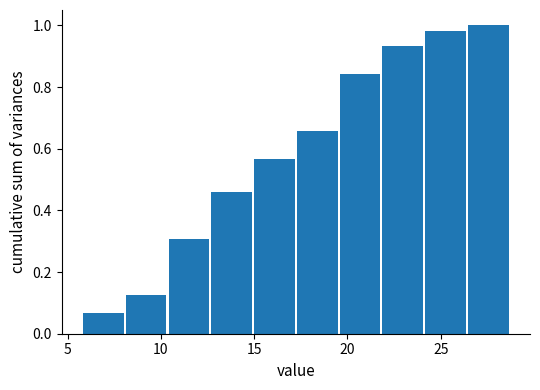

Reading left to right, list every bar in this chart as the range it spans on the x-axis followed by its height. Neither the bar edges nor the heights are printed on the chart, so give them approximately, as read against the axes.

6.0 to 8.0: 0.06
8.0 to 10.5: 0.12
10.5 to 12.5: 0.30
12.5 to 15.0: 0.46
15.0 to 17.0: 0.56
17.0 to 19.5: 0.66
19.5 to 22.0: 0.84
22.0 to 24.0: 0.94
24.0 to 26.5: 0.98
26.5 to 28.5: 1.00